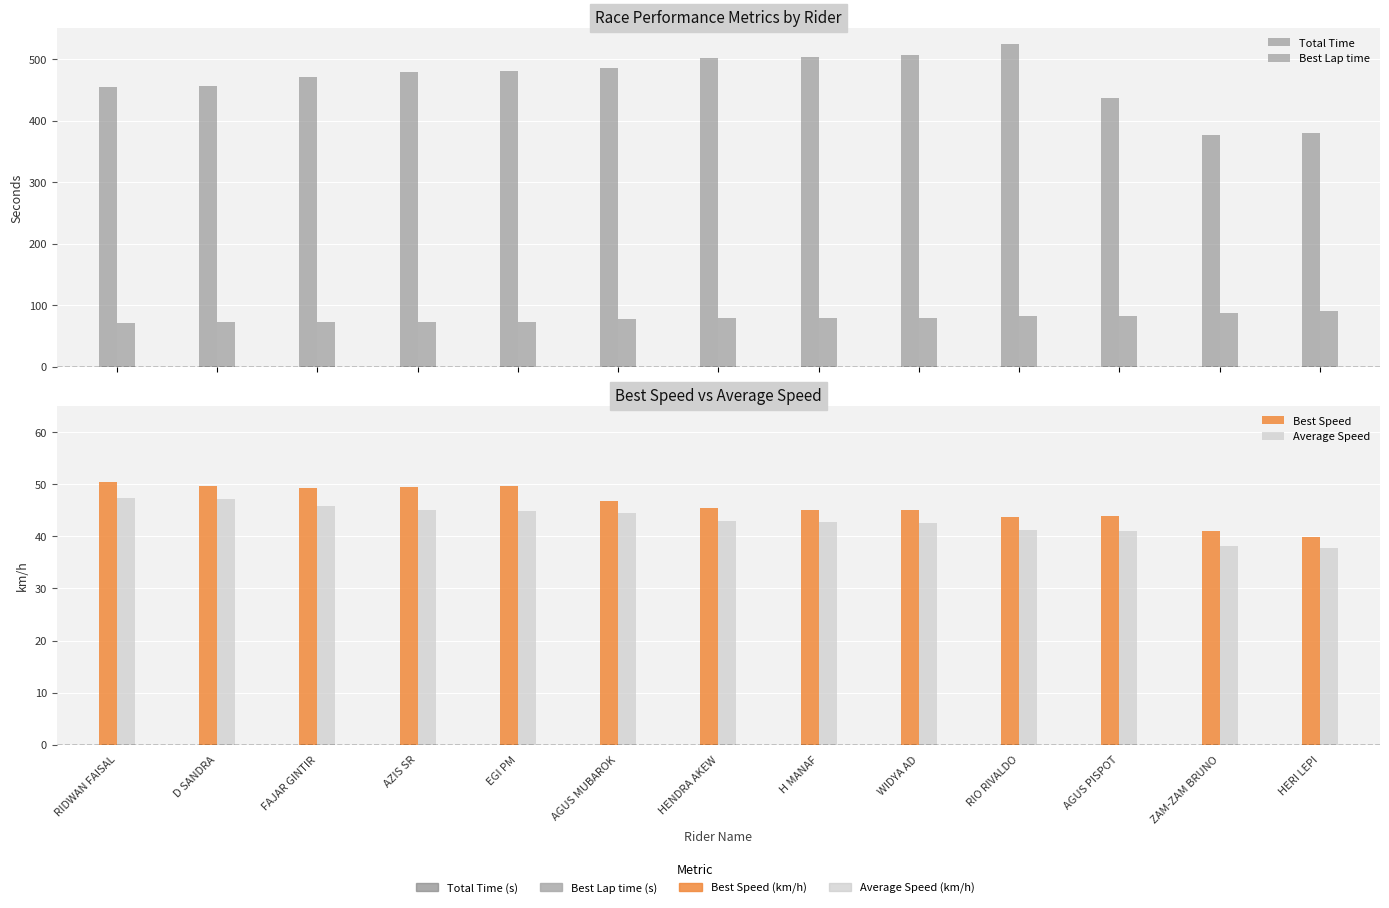

What is the difference between the highest and lowest values at ZAM-ZAM BRUNO?

339.0